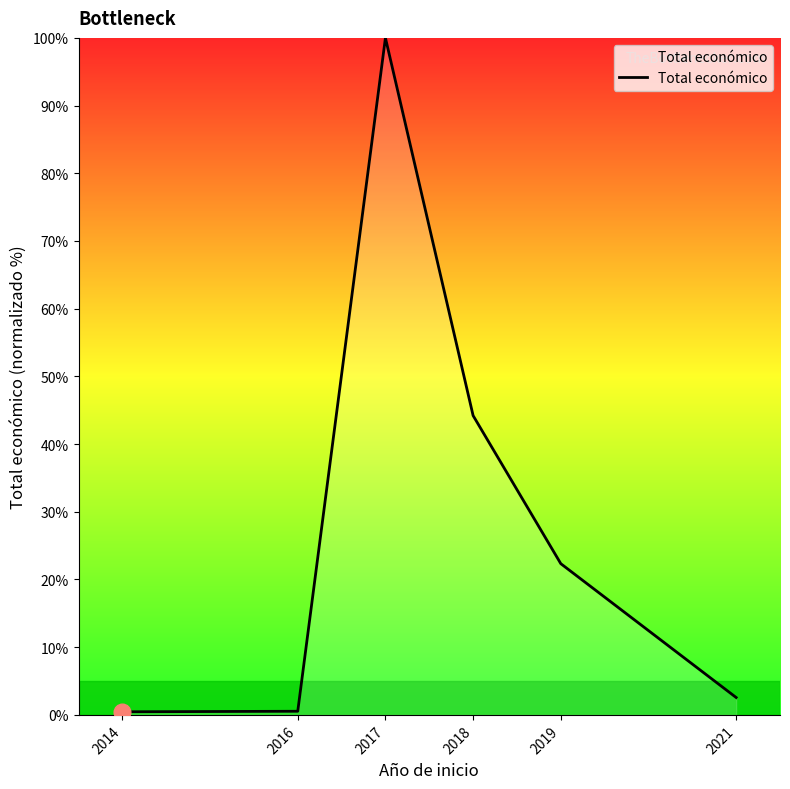

What is the sum of the values at 2021 and 2014?

3.0